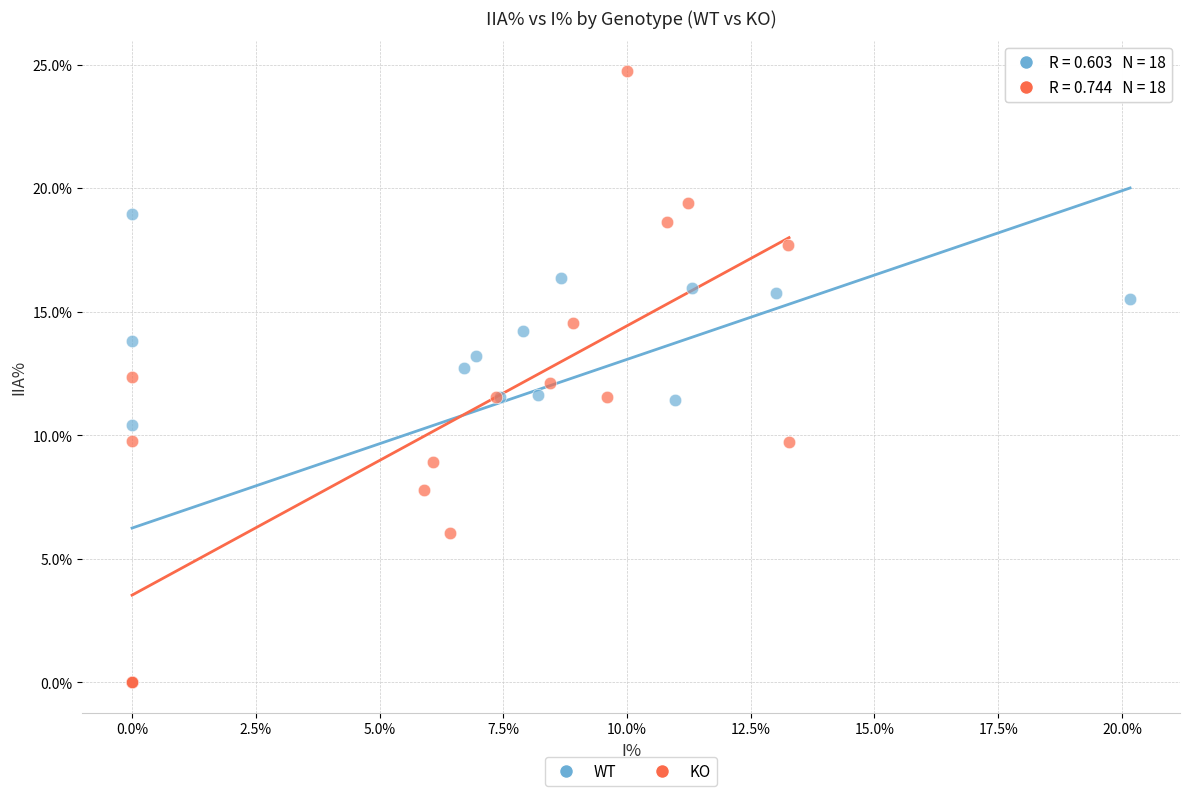

Which series contains the highest Y value?

KO